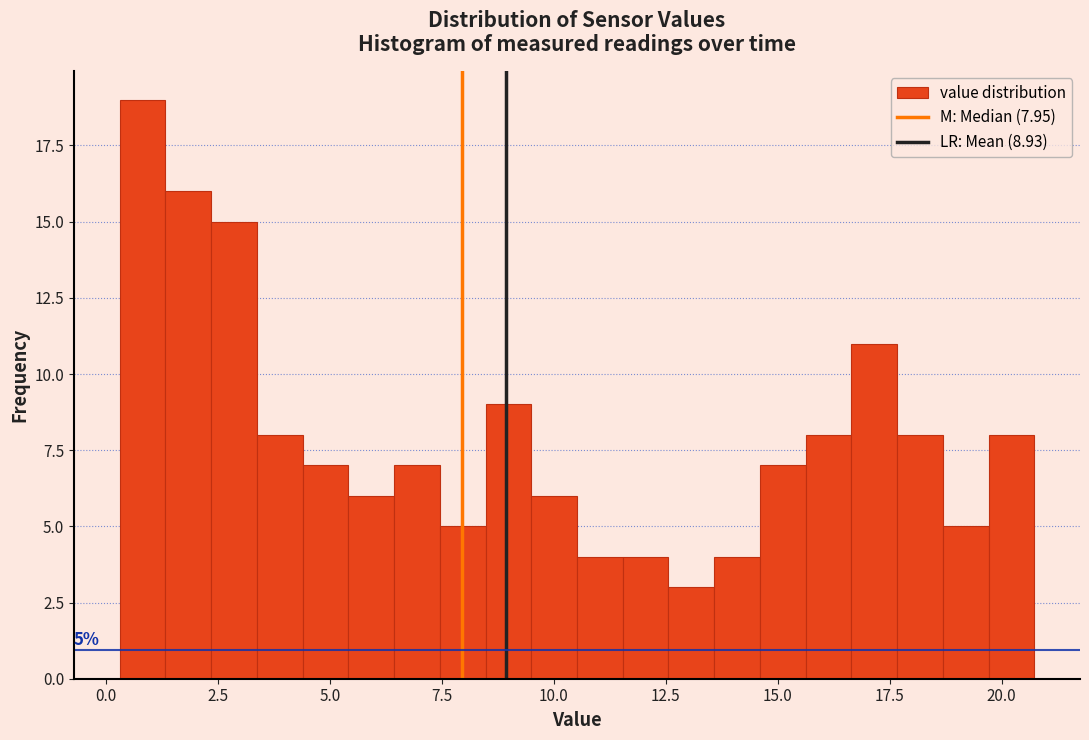

Read against the x-axis, roughly where is the centre of the tallest bar?

1.0